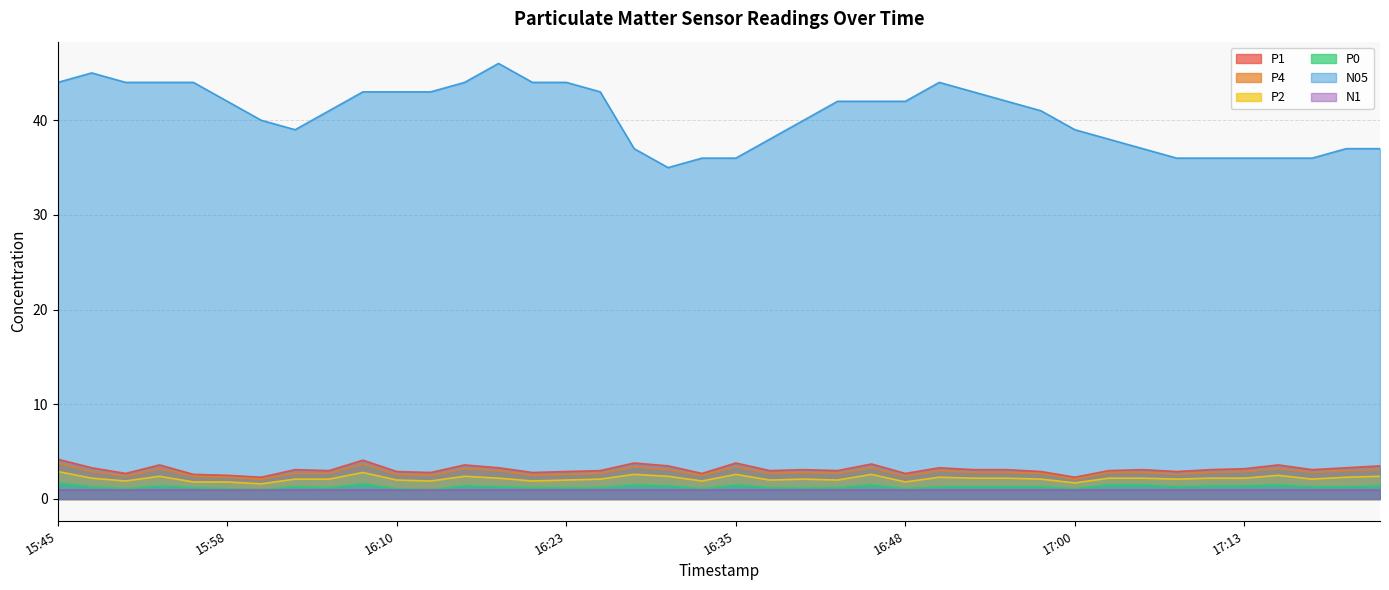

What is the sum of all P4 values?

113.0